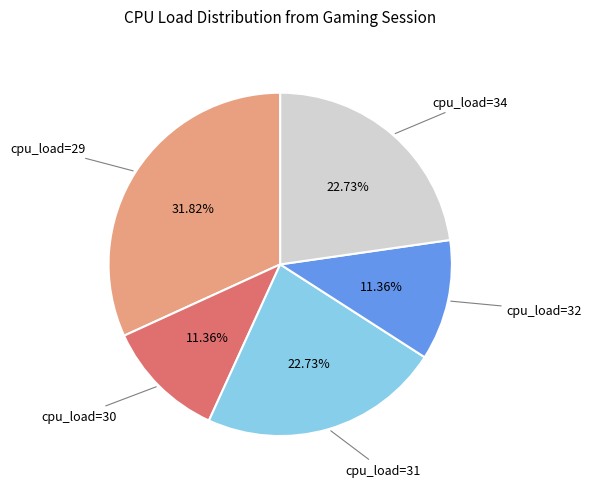

Is there a majority slice in this chart?

No